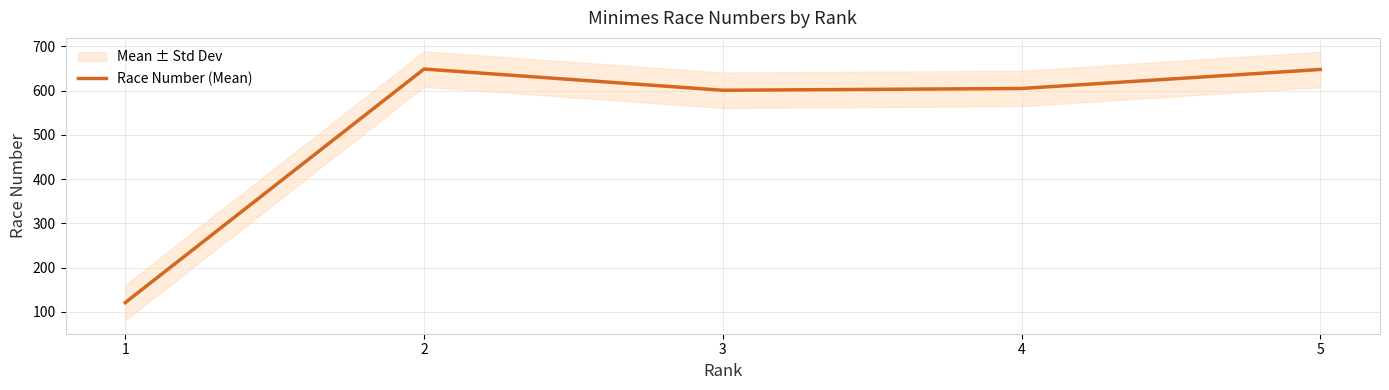

How many points are higher than both their immediate neighbors (excluding endpoints)?

1